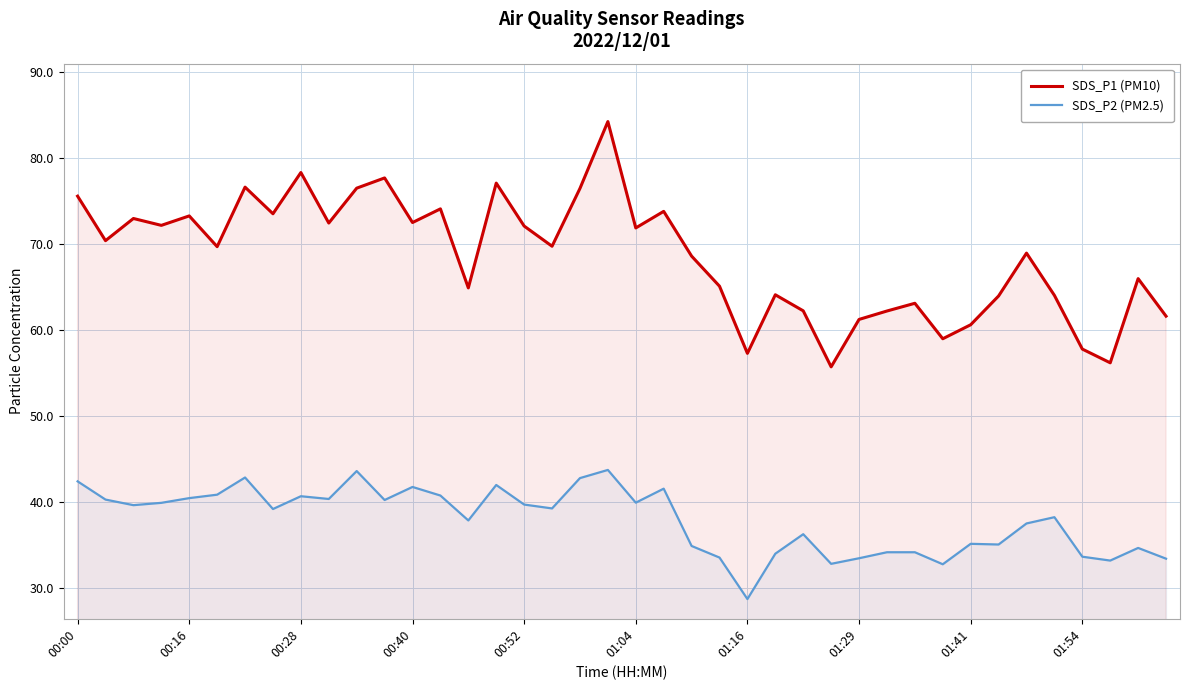

How many categories are shown in the chart?

40